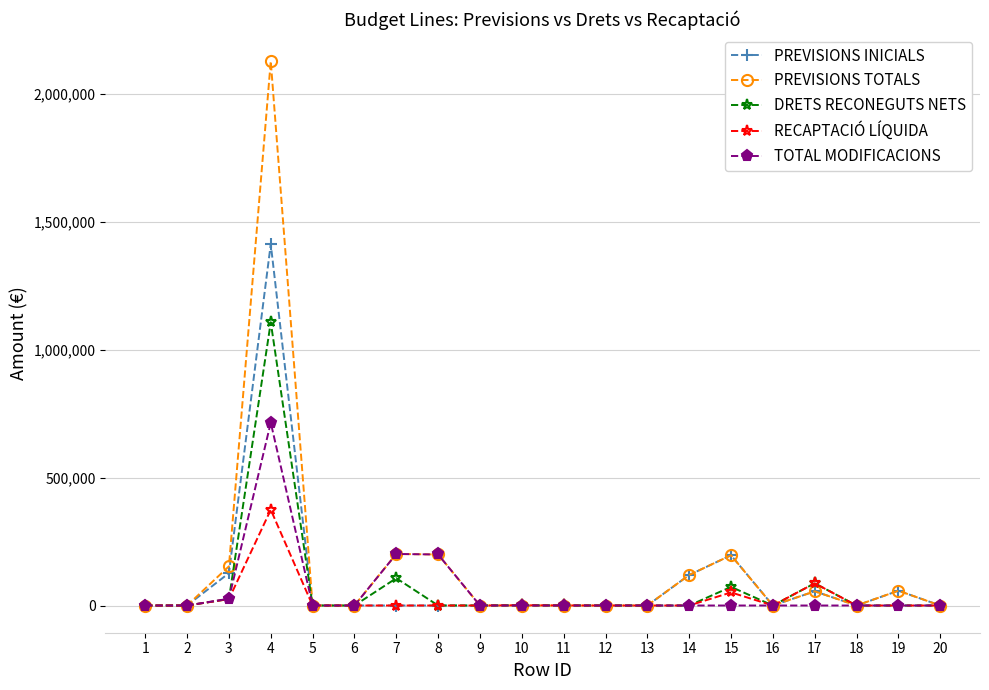

At which category does PREVISIONS TOTALS reach its first local peak?

4